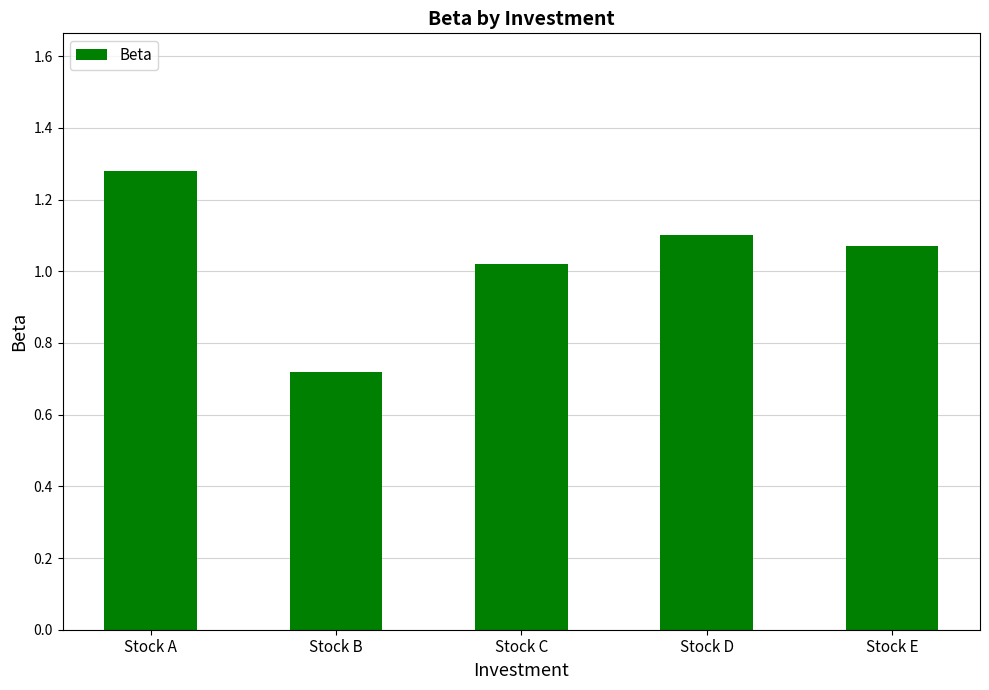

How many bars are there in total?

5